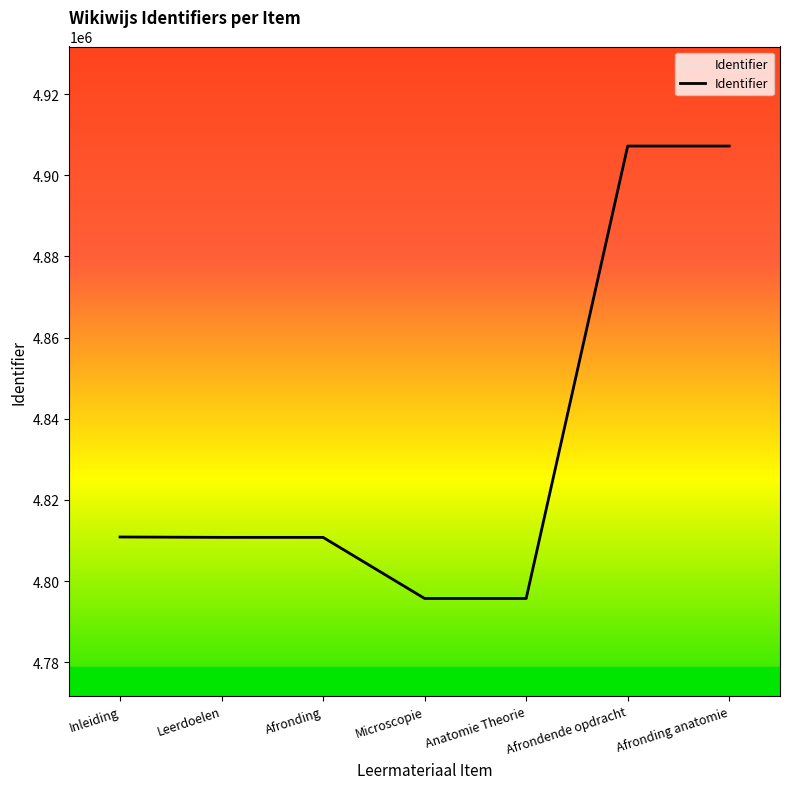

What is the difference between the second highest and second lowest values?

111513